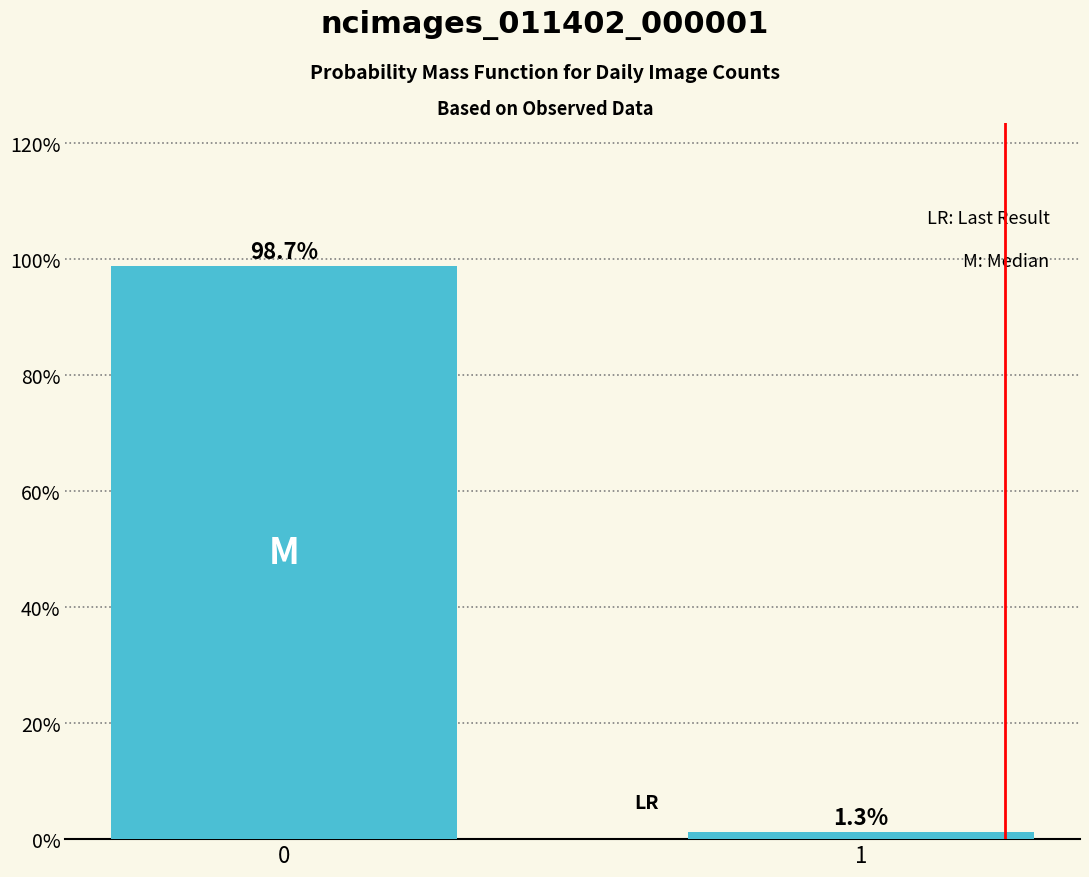

Reading left to right, what are all the values shown in this chart?

98.7	1.3